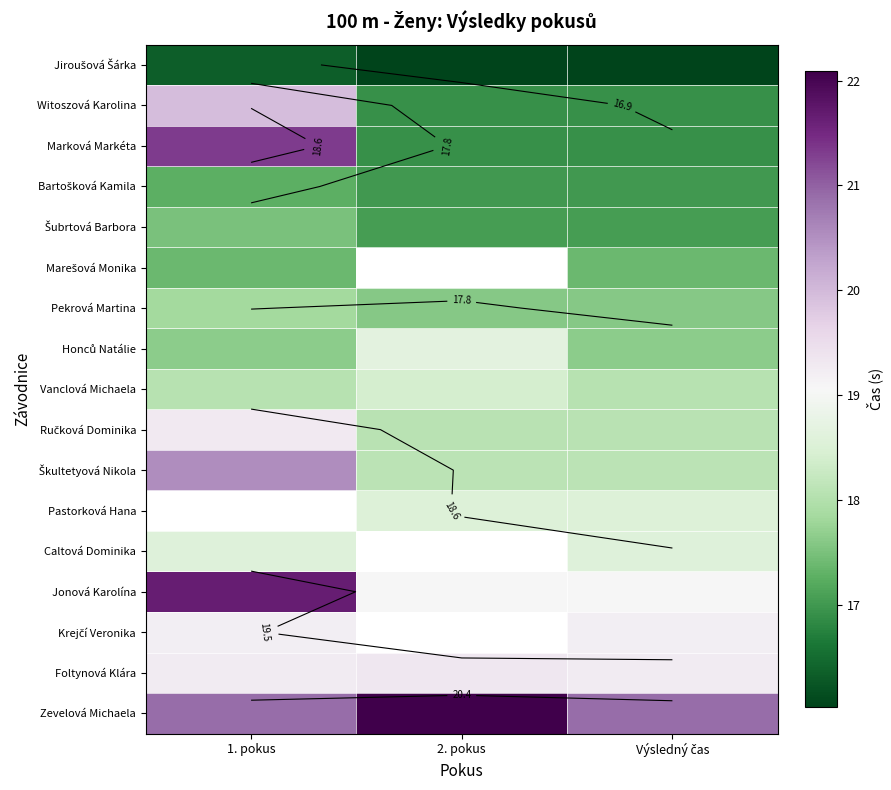

The Pekrová Martina series shows 17.6 at Výsledný čas. True or false?

True